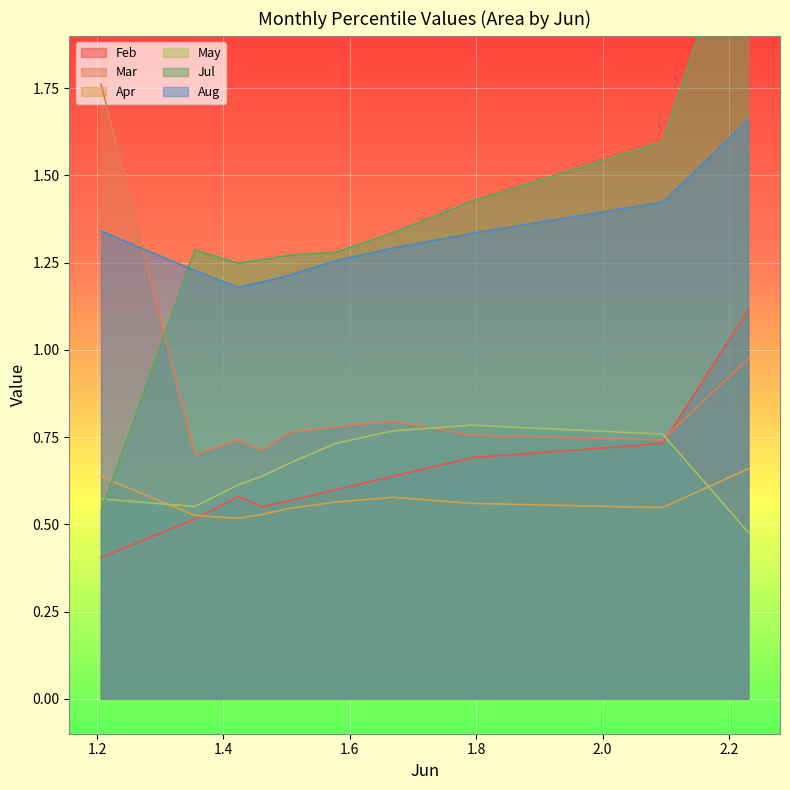

What is the difference between the Apr values at pct75 and pct95?

0.1